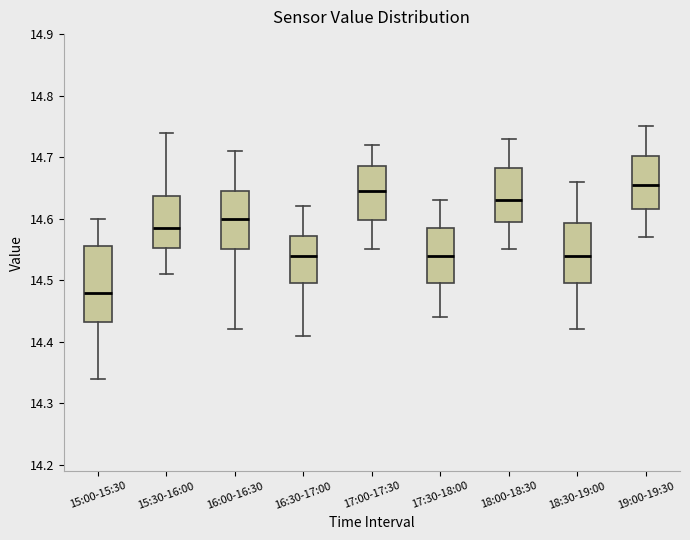

Where is the lower edge of the box for 16:30-17:00 on the y-axis? The values are not printed on the chart, so give them approximately, as read against the axis.

14.50